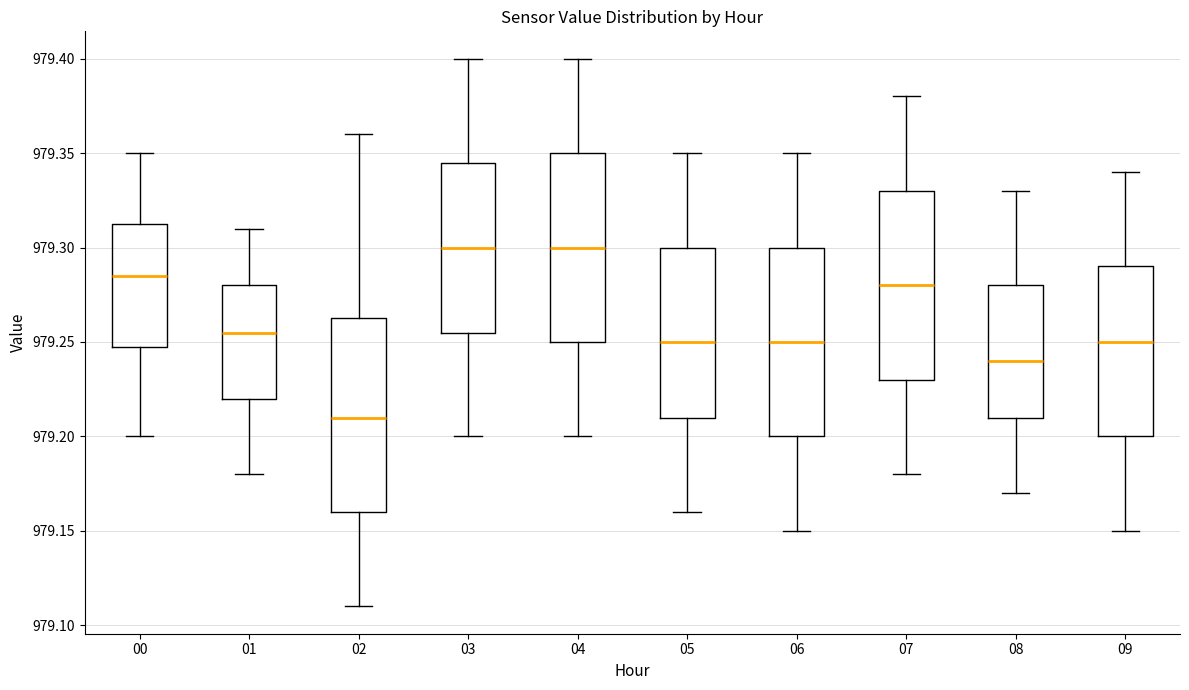

Reading left to right, transcribe this box plot: for each box, give where its median line is, the range the box spans, and where its two whiskers end, as read against the y-axis. The values are not printed on the chart, so give them approximately, as read against the axis.

00: median 979.285, box 979.250 to 979.315, whiskers 979.200 to 979.350
01: median 979.255, box 979.220 to 979.280, whiskers 979.180 to 979.310
02: median 979.210, box 979.160 to 979.265, whiskers 979.110 to 979.360
03: median 979.300, box 979.255 to 979.345, whiskers 979.200 to 979.400
04: median 979.300, box 979.250 to 979.350, whiskers 979.200 to 979.400
05: median 979.250, box 979.210 to 979.300, whiskers 979.160 to 979.350
06: median 979.250, box 979.200 to 979.300, whiskers 979.150 to 979.350
07: median 979.280, box 979.230 to 979.330, whiskers 979.180 to 979.380
08: median 979.240, box 979.210 to 979.280, whiskers 979.170 to 979.330
09: median 979.250, box 979.200 to 979.290, whiskers 979.150 to 979.340